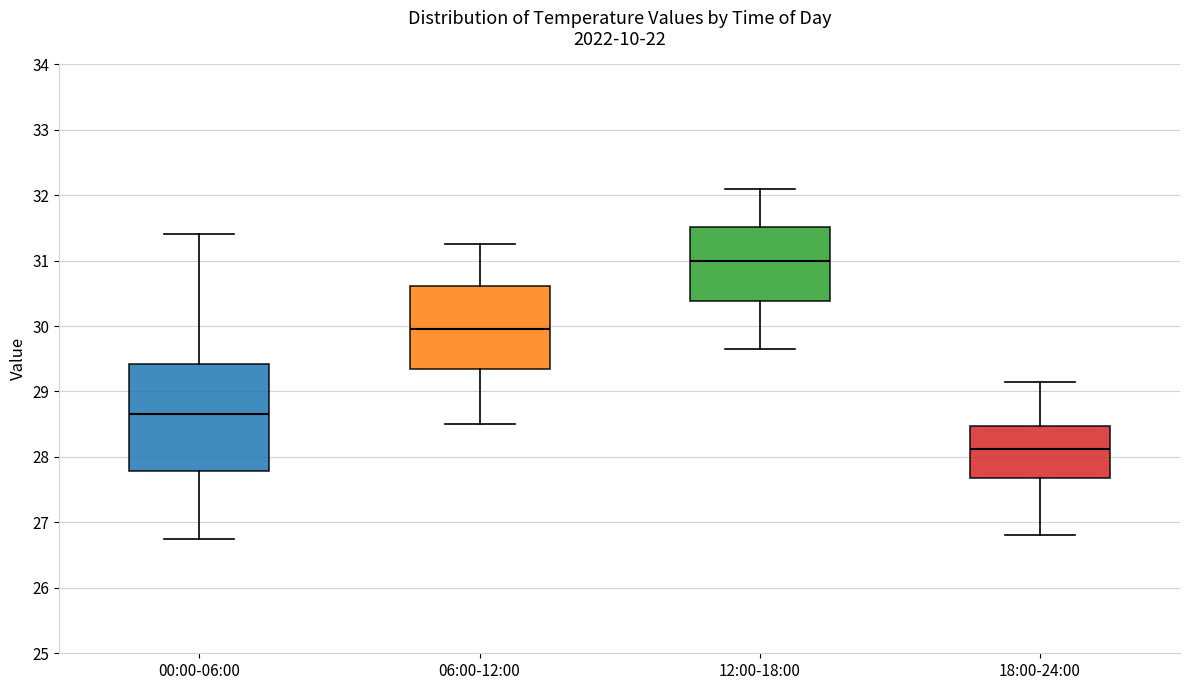

Where is the lower edge of the box for 00:00-06:00 on the y-axis? The values are not printed on the chart, so give them approximately, as read against the axis.

27.8